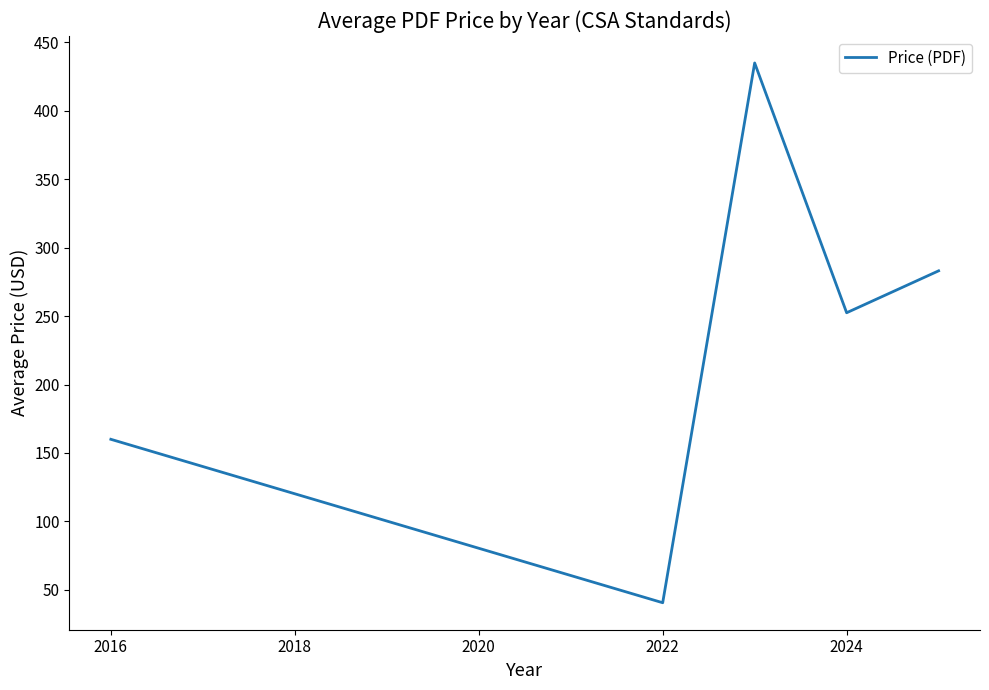

What is the minimum value shown in the chart?

40.7